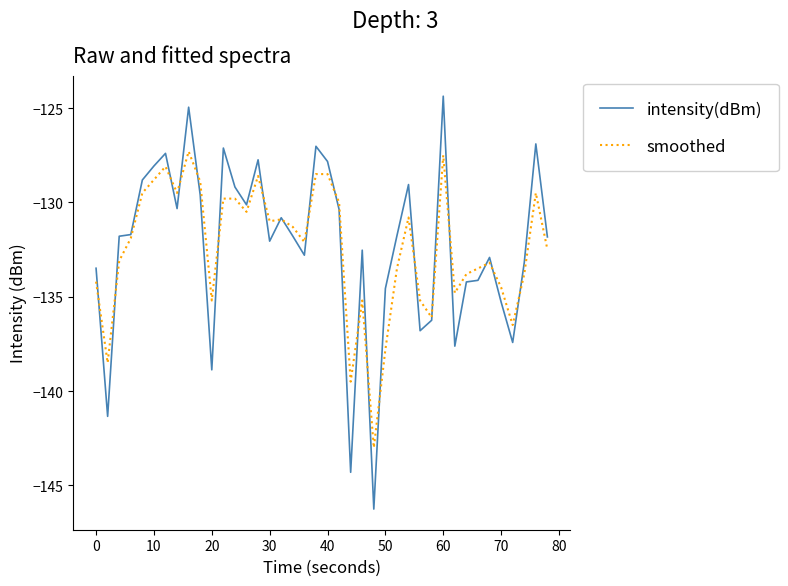

What is the maximum value for intensity(dBm)?

-124.4